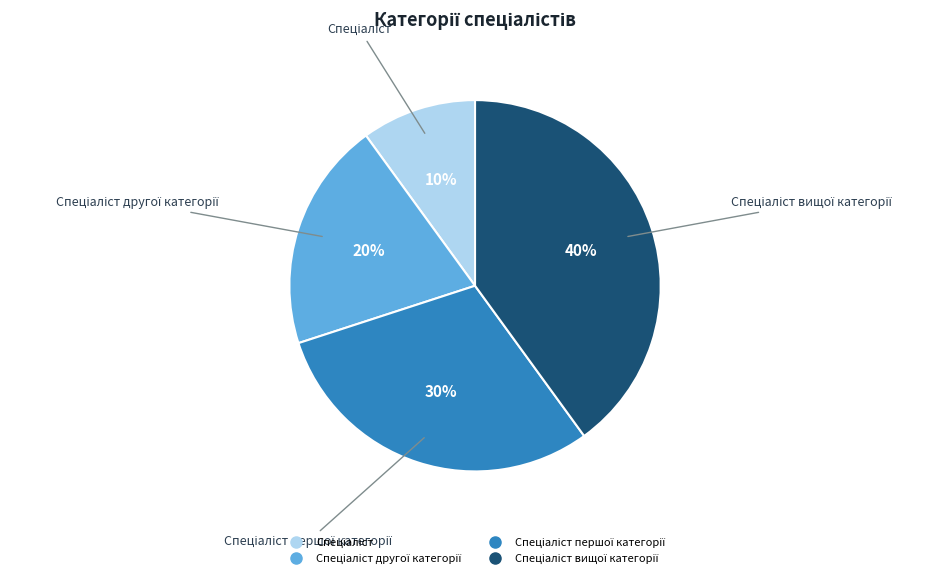

Does any single category account for the majority?

No